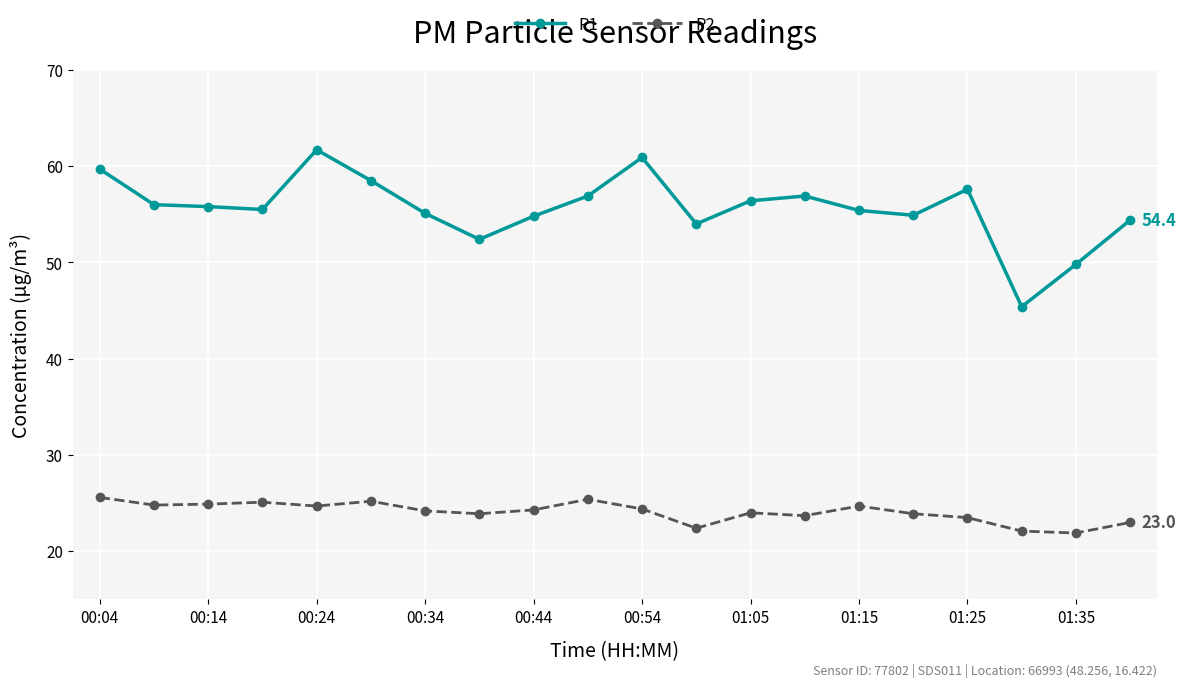

What is the minimum value for P2?

21.9